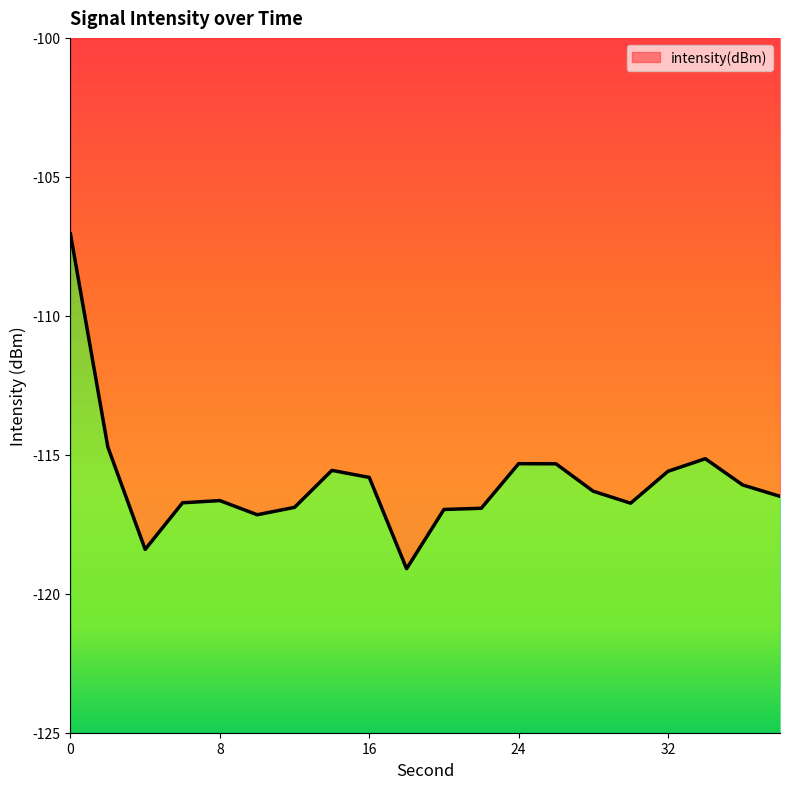

What is the difference between the values at 6 and 24?

1.4